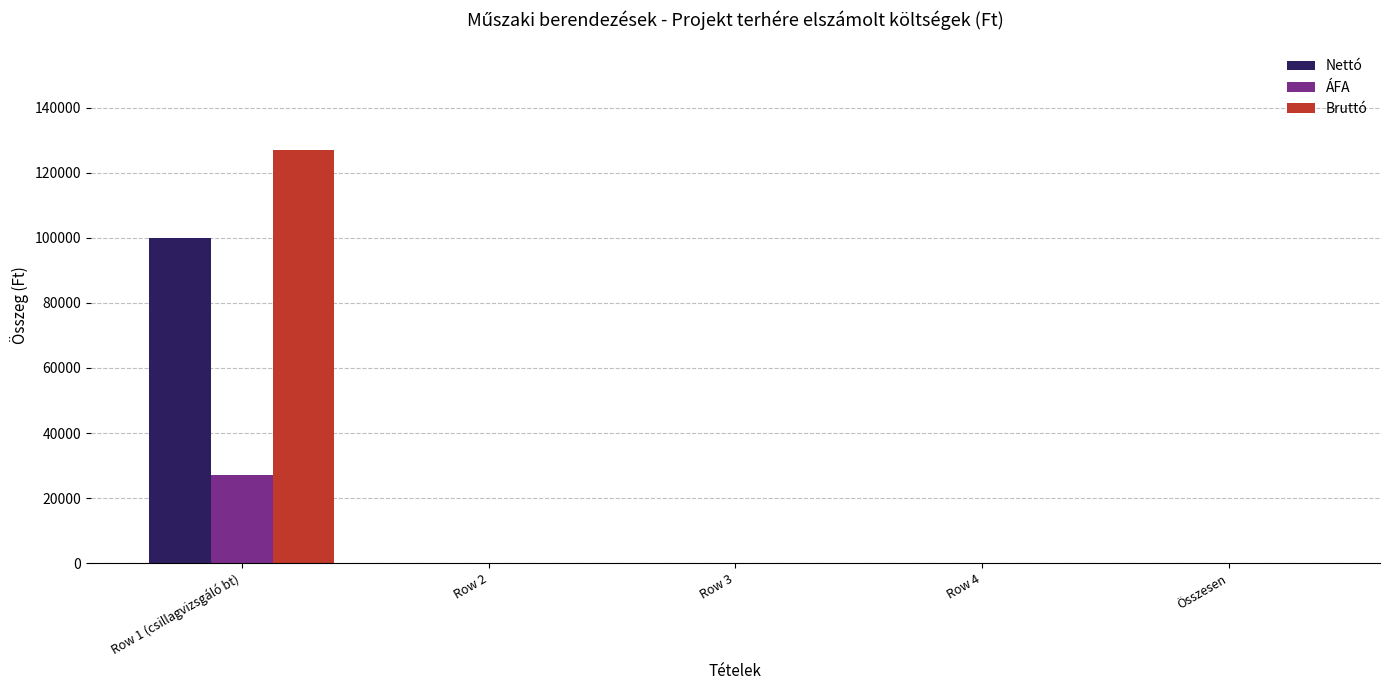

What are all the series names shown in the legend?

Nettó, ÁFA, Bruttó